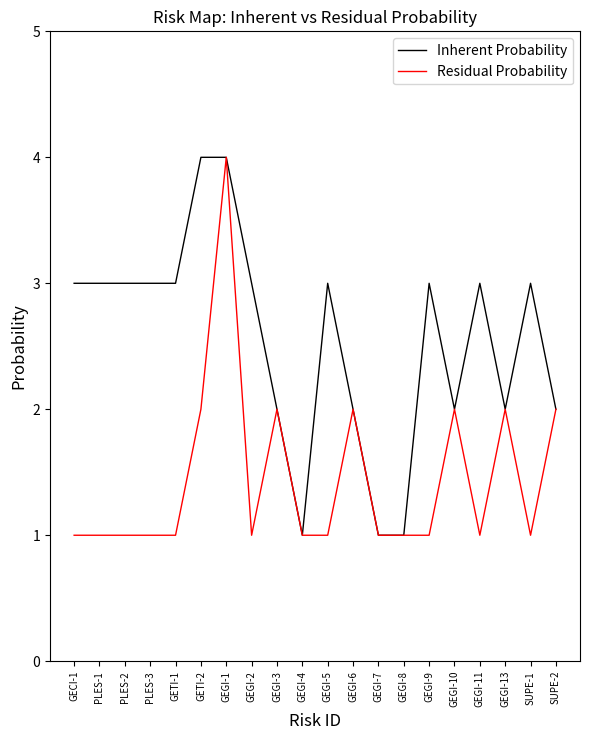

At which category is the sum across all series the highest?

GEGI-1